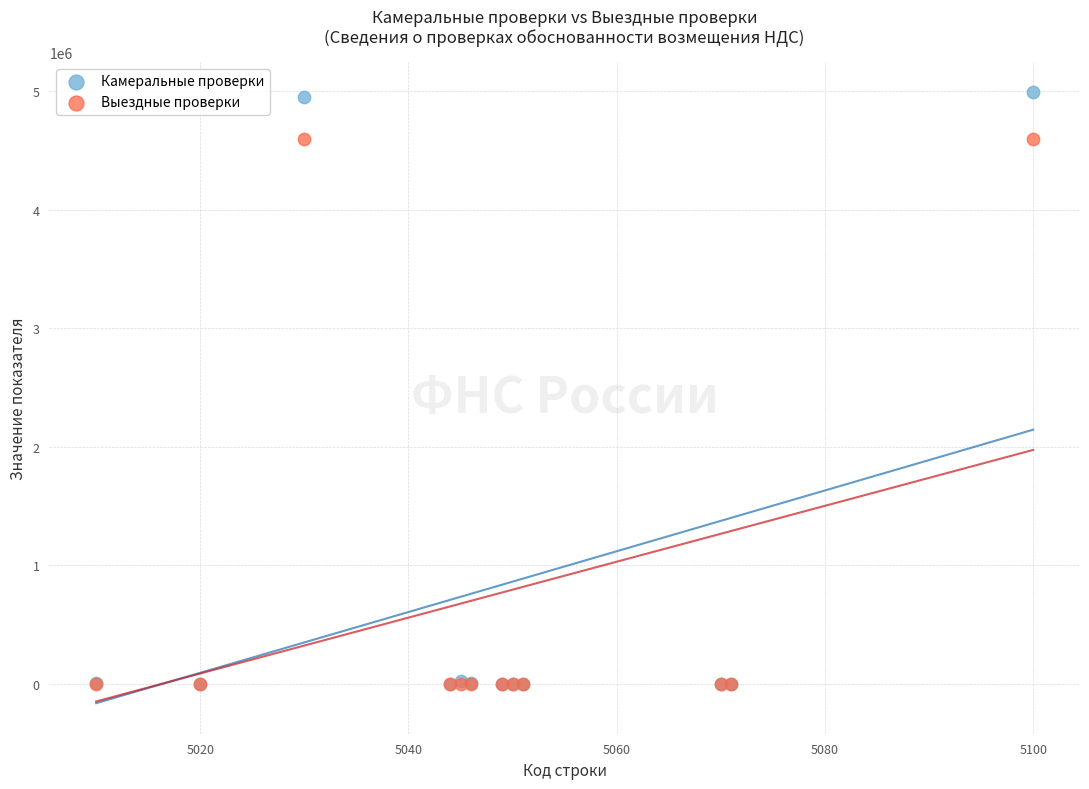

What are all the series names shown in the legend?

Камеральные проверки, Выездные проверки